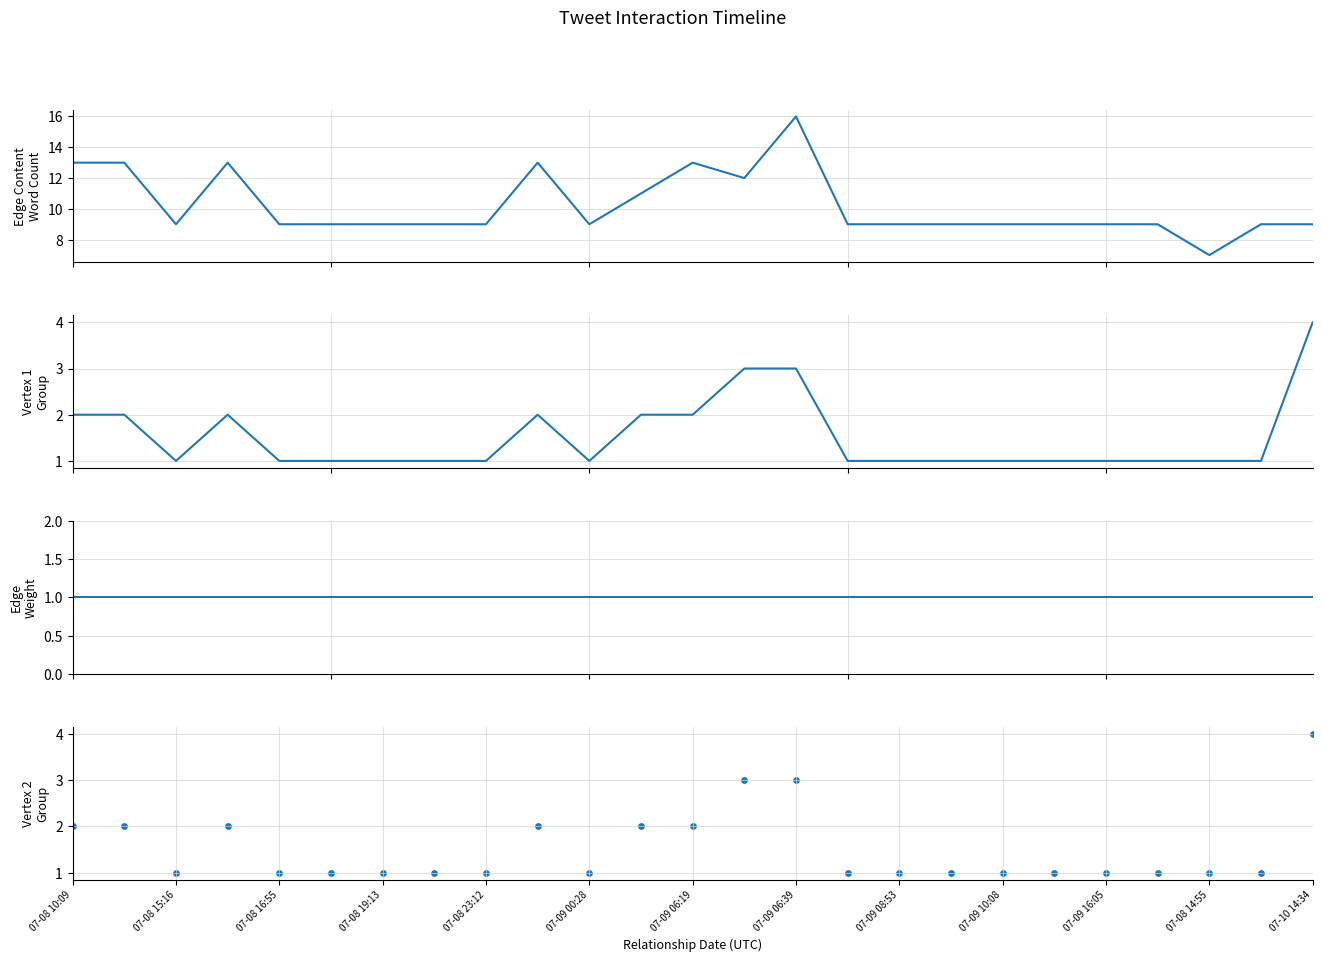

Which series reaches the minimum Y coordinate?

Vertex 1 Group